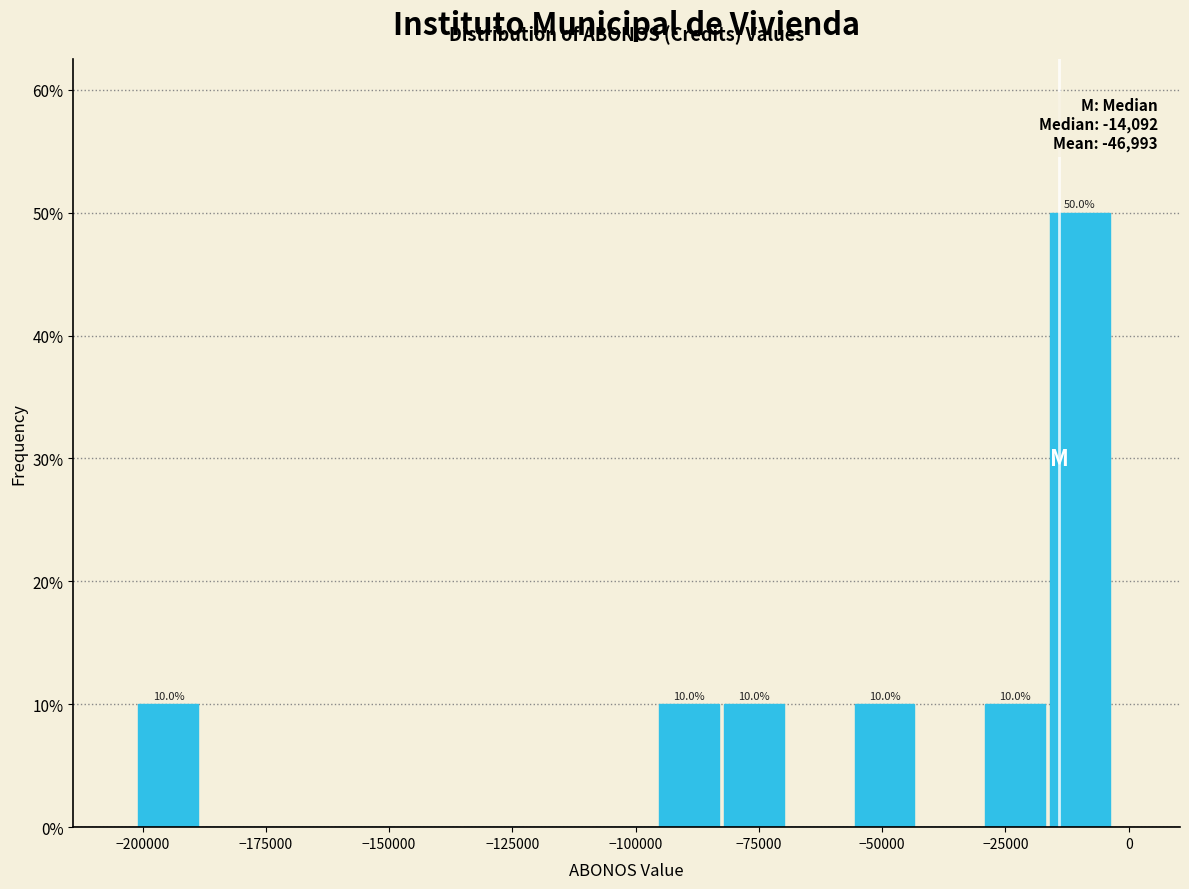

Around what value on the x-axis is the tallest bar? Give the approximate position of its centre, as read against the axis.

-10000